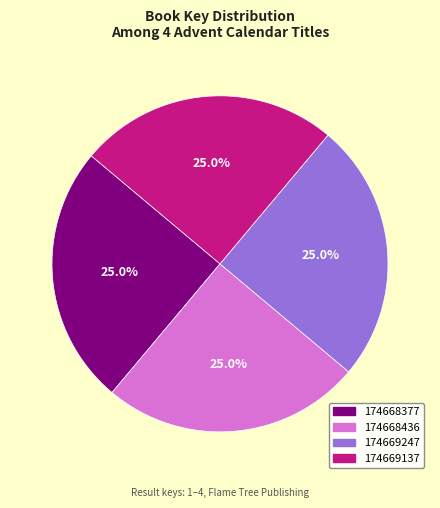

What percentage is NOT represented by 174668436?

75.0%